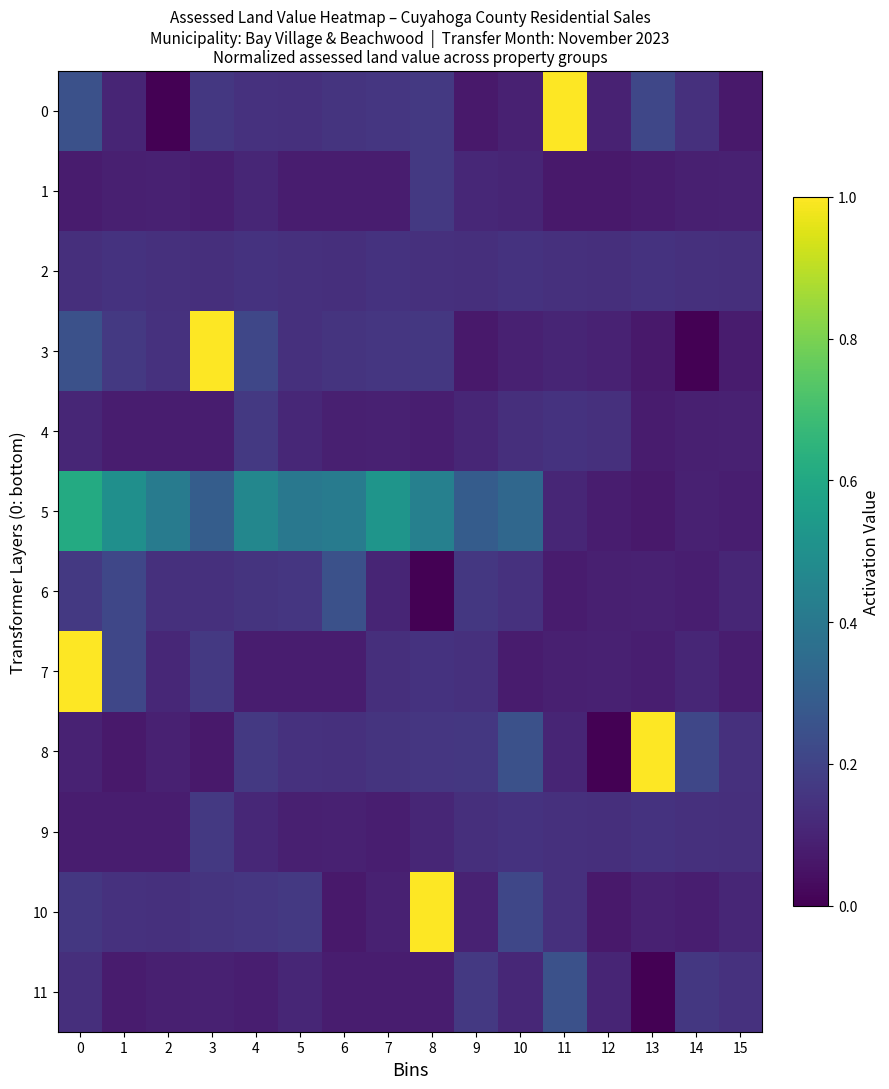

Reading left to right, list all the values displayed in this chart.

0: 0=0.2	1=0.1	2=0.0	3=0.2	4=0.1	5=0.1	6=0.1	7=0.2	8=0.2	9=0.1	10=0.1	11=1.0	12=0.1	13=0.2	14=0.1	15=0.1
1: 0=0.1	1=0.1	2=0.1	3=0.1	4=0.1	5=0.1	6=0.1	7=0.1	8=0.2	9=0.1	10=0.1	11=0.1	12=0.1	13=0.1	14=0.1	15=0.1
2: 0=0.1	1=0.1	2=0.1	3=0.1	4=0.1	5=0.1	6=0.1	7=0.1	8=0.1	9=0.1	10=0.1	11=0.1	12=0.1	13=0.1	14=0.1	15=0.1
3: 0=0.2	1=0.2	2=0.1	3=1.0	4=0.2	5=0.1	6=0.1	7=0.2	8=0.2	9=0.1	10=0.1	11=0.1	12=0.1	13=0.1	14=0.0	15=0.1
4: 0=0.1	1=0.1	2=0.1	3=0.1	4=0.2	5=0.1	6=0.1	7=0.1	8=0.1	9=0.1	10=0.1	11=0.1	12=0.1	13=0.1	14=0.1	15=0.1
5: 0=0.6	1=0.5	2=0.4	3=0.3	4=0.5	5=0.4	6=0.4	7=0.5	8=0.4	9=0.3	10=0.3	11=0.1	12=0.1	13=0.1	14=0.1	15=0.1
6: 0=0.2	1=0.2	2=0.1	3=0.1	4=0.1	5=0.2	6=0.2	7=0.1	8=0.0	9=0.2	10=0.1	11=0.1	12=0.1	13=0.1	14=0.1	15=0.1
7: 0=1.0	1=0.2	2=0.1	3=0.2	4=0.1	5=0.1	6=0.1	7=0.1	8=0.1	9=0.1	10=0.1	11=0.1	12=0.1	13=0.1	14=0.1	15=0.1
8: 0=0.1	1=0.1	2=0.1	3=0.1	4=0.2	5=0.1	6=0.1	7=0.1	8=0.2	9=0.2	10=0.2	11=0.1	12=0.0	13=1.0	14=0.2	15=0.1
9: 0=0.1	1=0.1	2=0.1	3=0.2	4=0.1	5=0.1	6=0.1	7=0.1	8=0.1	9=0.1	10=0.1	11=0.1	12=0.1	13=0.1	14=0.1	15=0.1
10: 0=0.2	1=0.1	2=0.1	3=0.1	4=0.2	5=0.2	6=0.1	7=0.1	8=1.0	9=0.1	10=0.2	11=0.1	12=0.1	13=0.1	14=0.1	15=0.1
11: 0=0.1	1=0.1	2=0.1	3=0.1	4=0.1	5=0.1	6=0.1	7=0.1	8=0.1	9=0.2	10=0.1	11=0.2	12=0.1	13=0.0	14=0.2	15=0.1